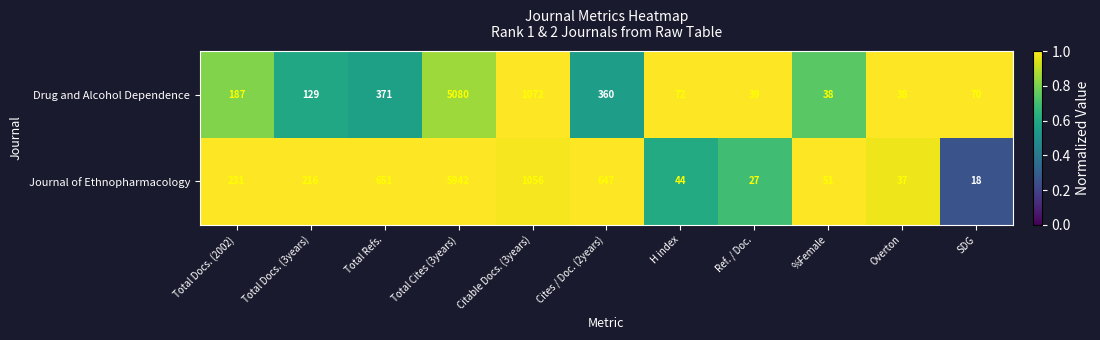

At Ref. / Doc., list the series in order from smallest to largest.

Journal of Ethnopharmacology, Drug and Alcohol Dependence